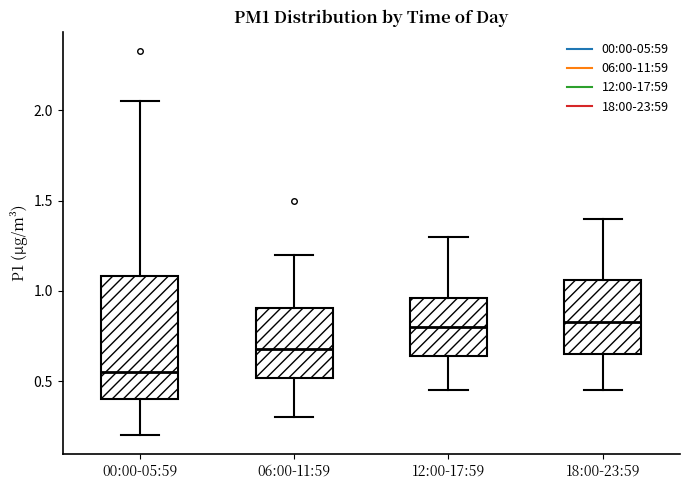

Which box's median line is the lowest?

00:00-05:59